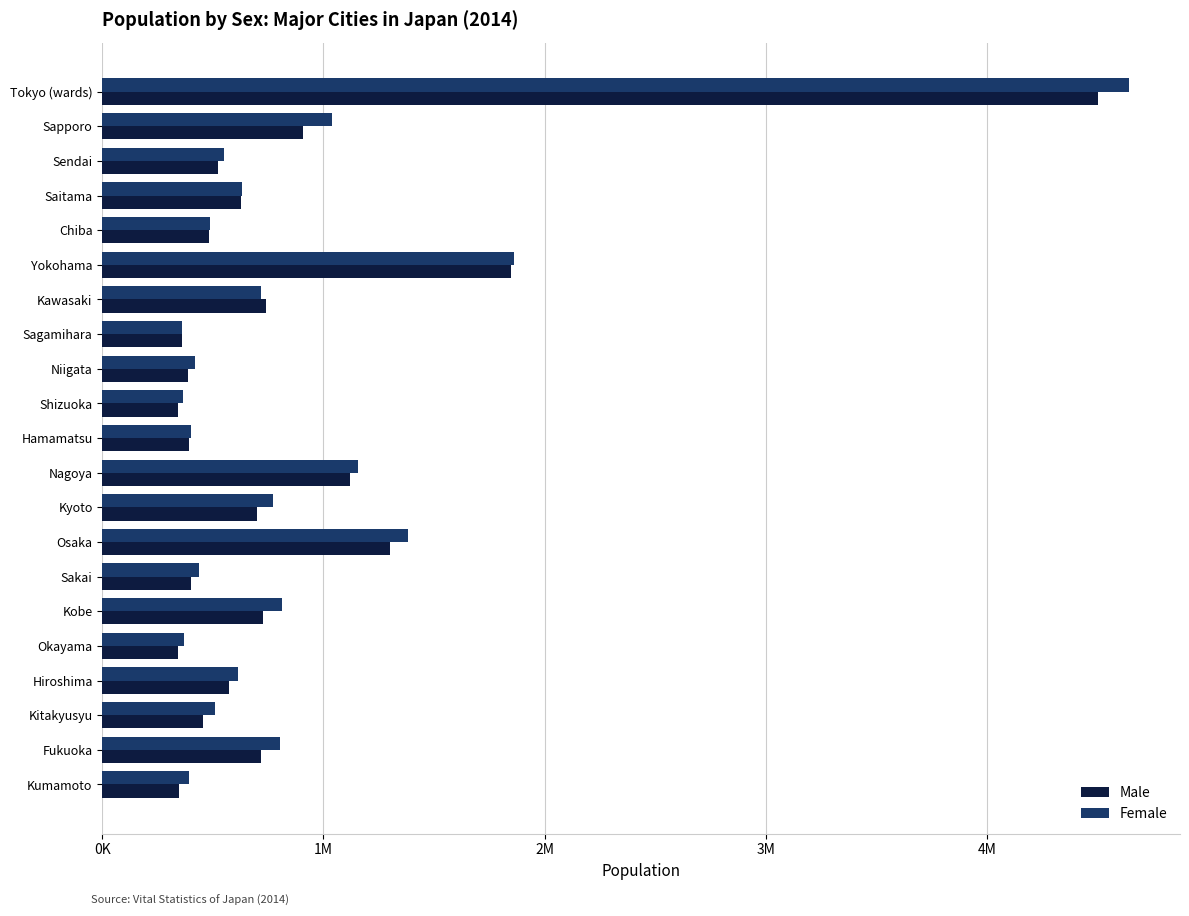

What are all the series names shown in the legend?

Male, Female